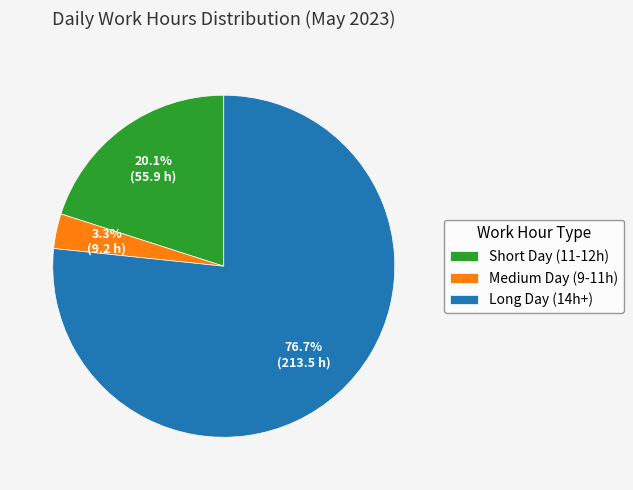

Between Medium Day (9-11h) and Long Day (14h+), which is larger?

Long Day (14h+)